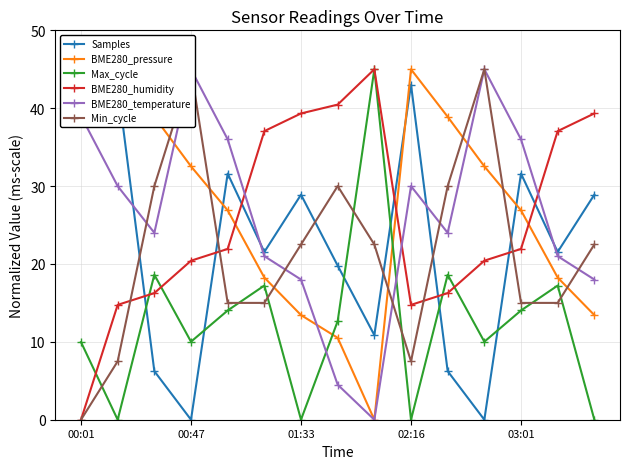

At which category does BME280_humidity reach its first local valley?

02:16